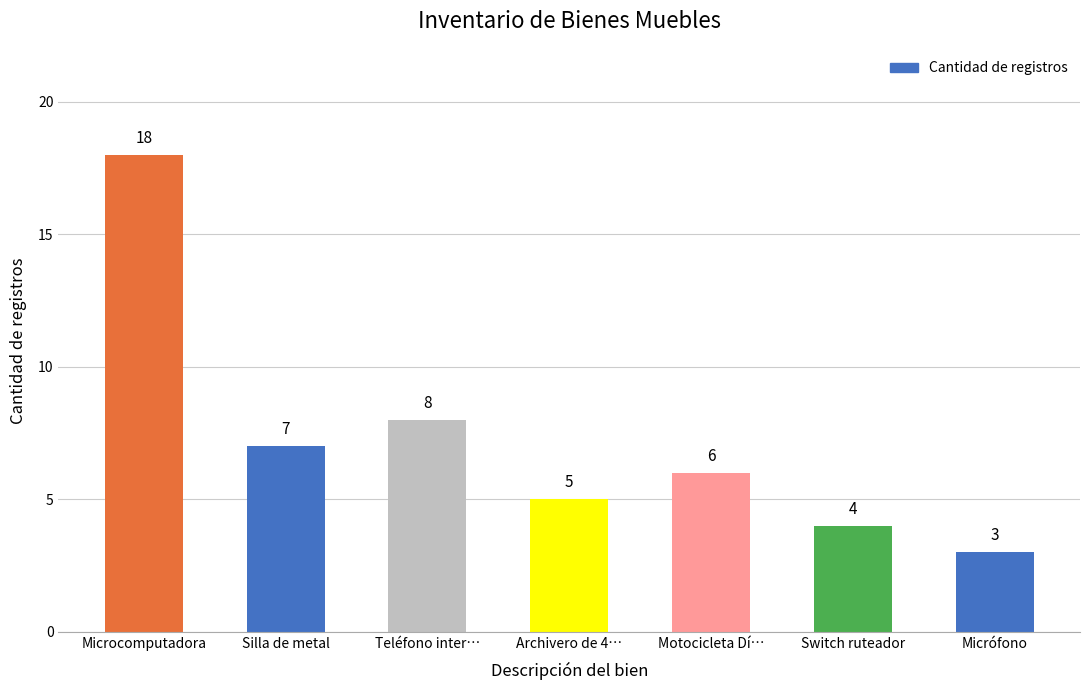

What is the minimum value shown in the chart?

3